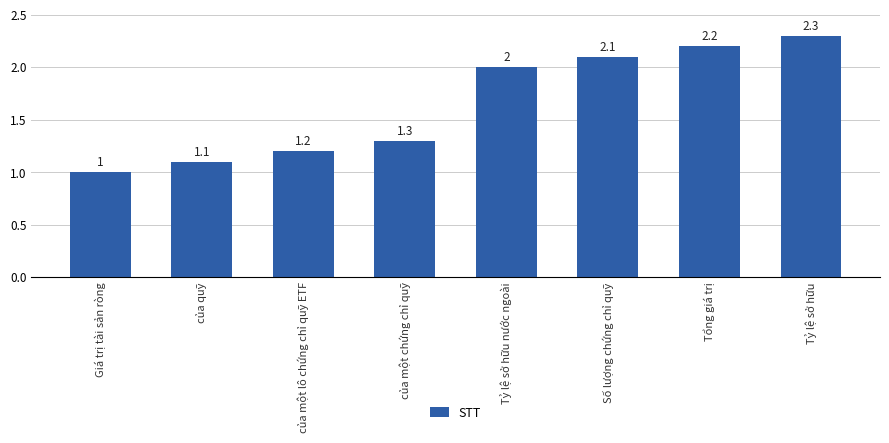

What is the smallest value displayed?

1.0